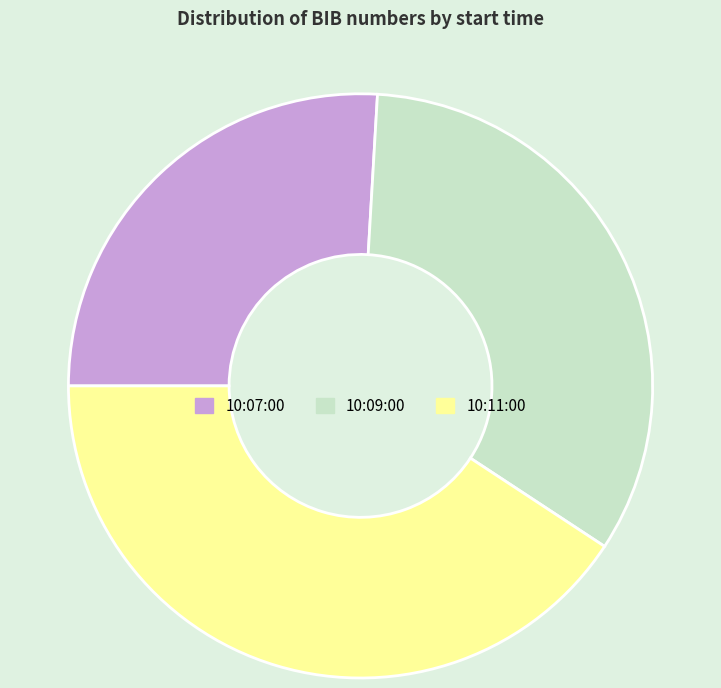

Is the sum of 10:07:00 and 10:11:00 greater than half?

Yes